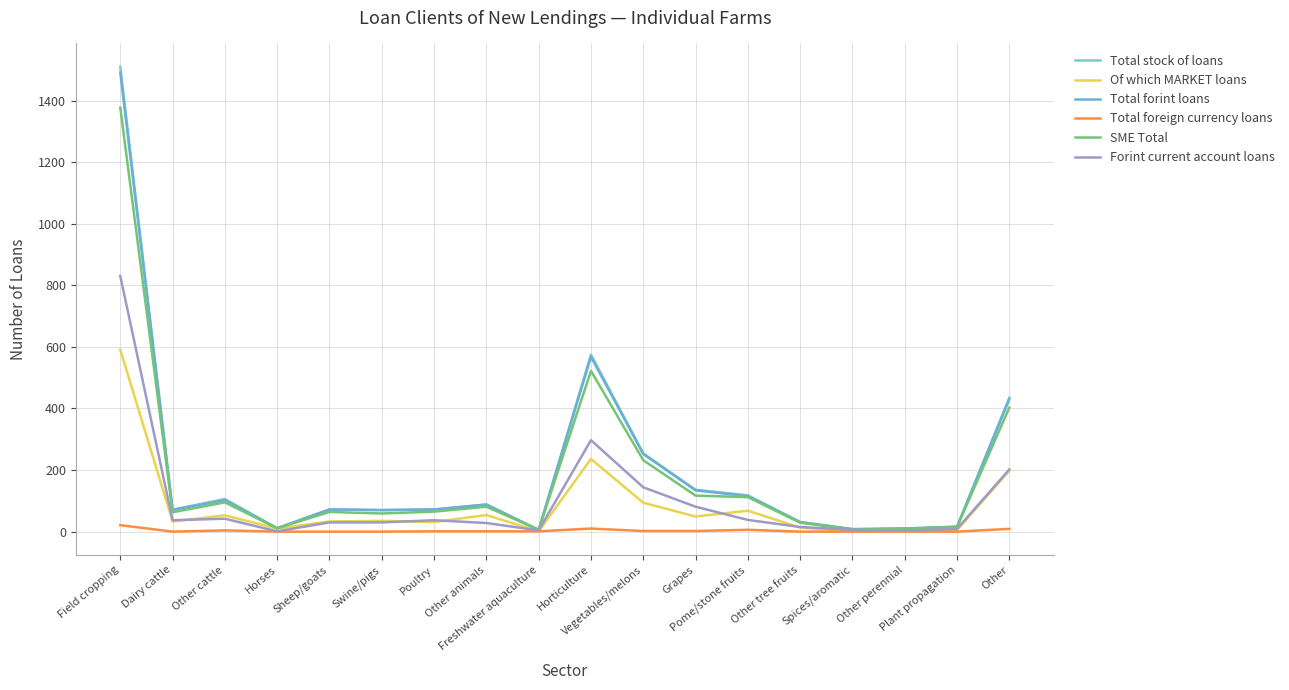

Is this an area chart (filled region under the line)?

No